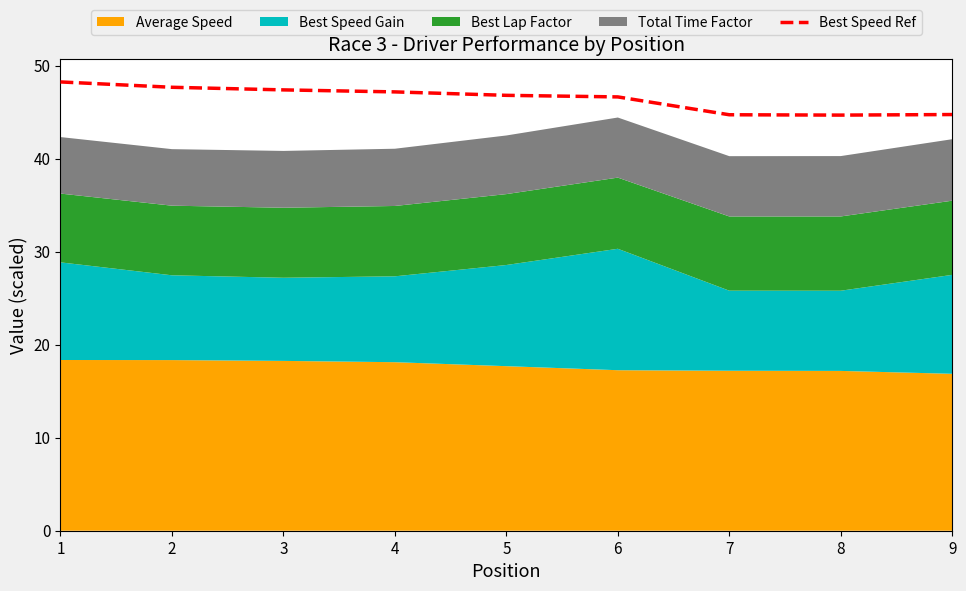

The value at 9 is 44.7. True or false?

True